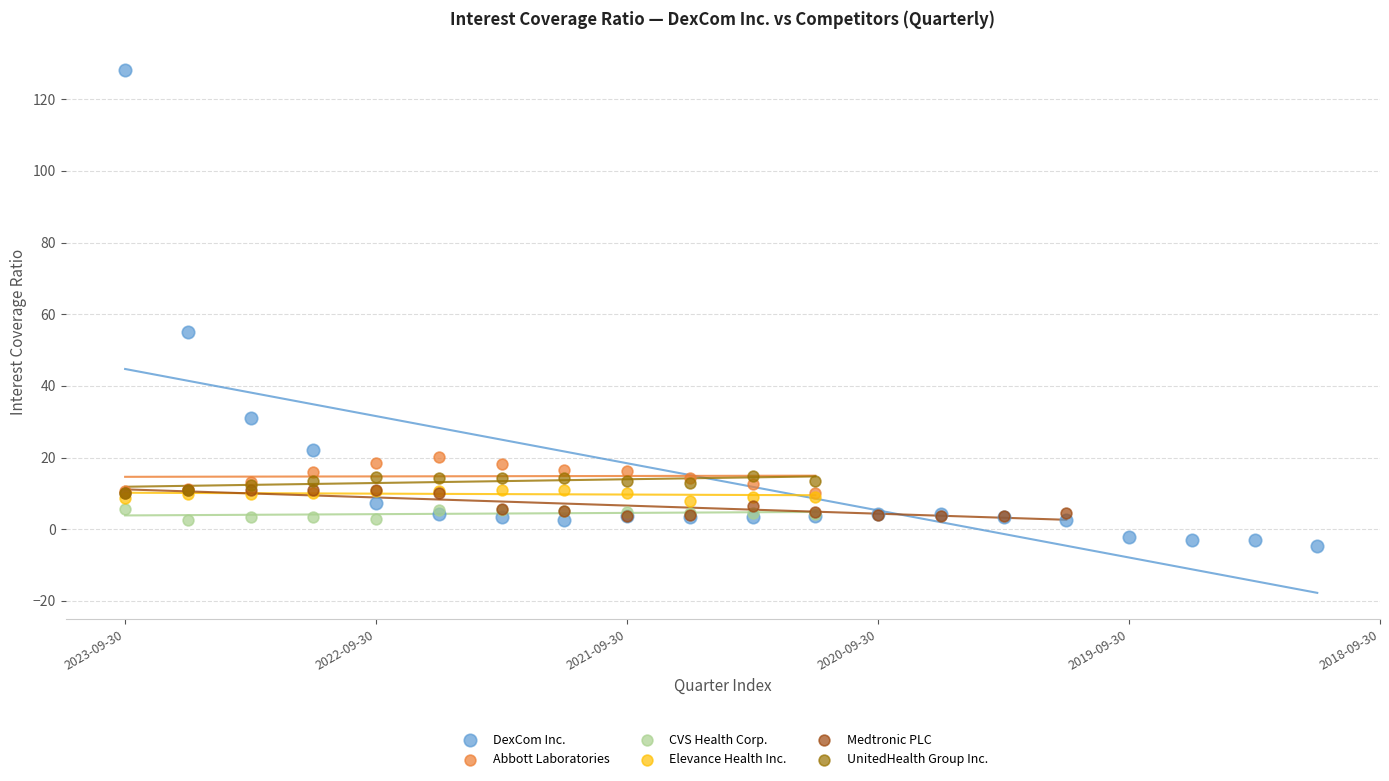

Which series has the widest spread of Y values?

DexCom Inc.